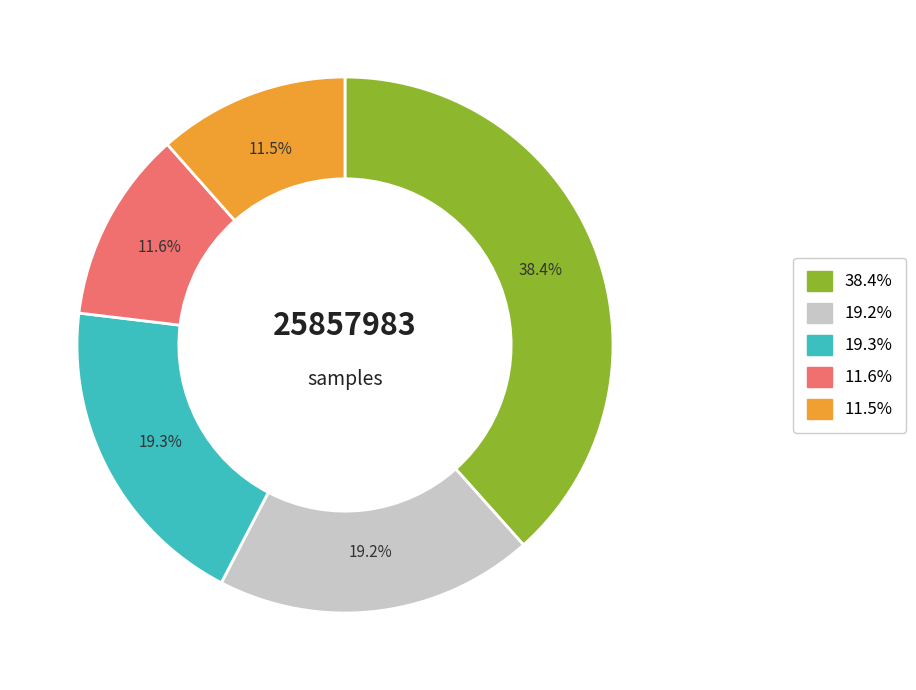

Is there any slice that represents more than half of the pie?

No